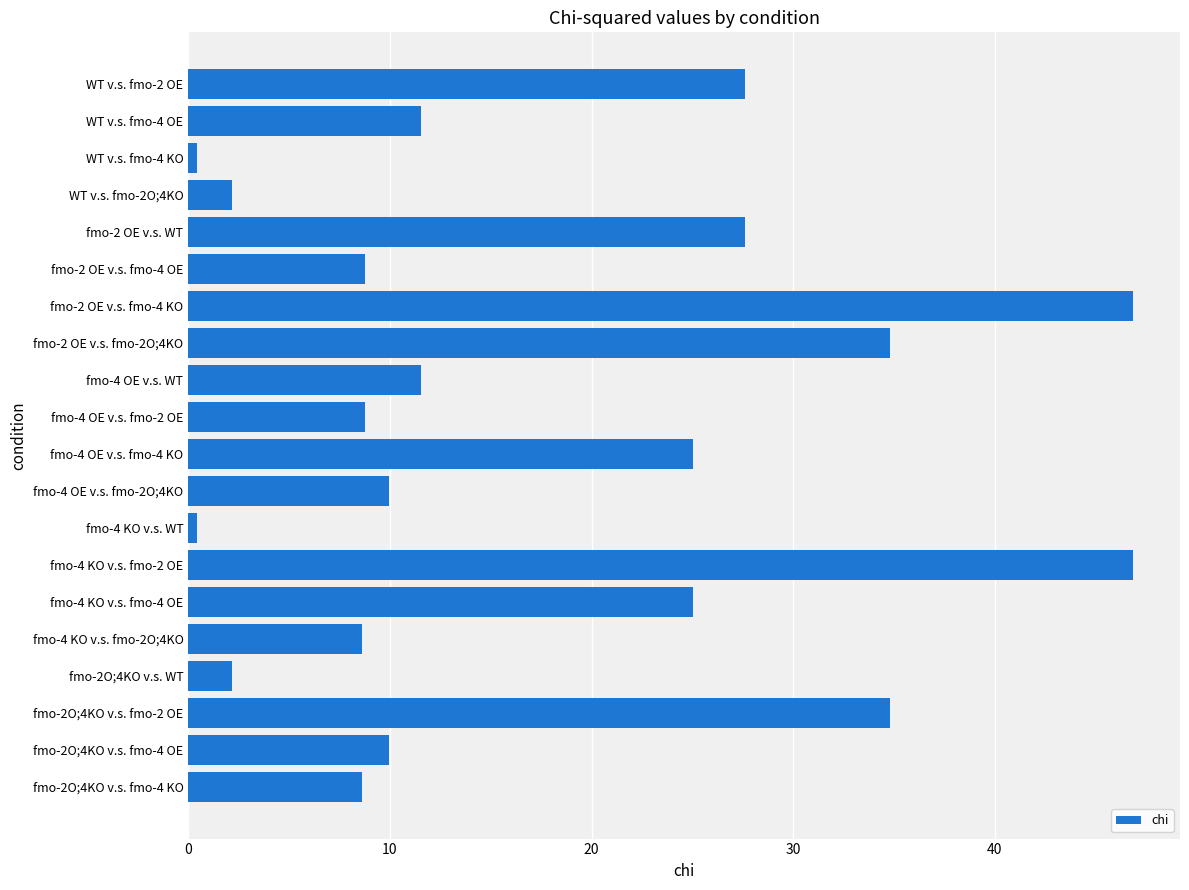

Does the chart contain stacked bars?

No